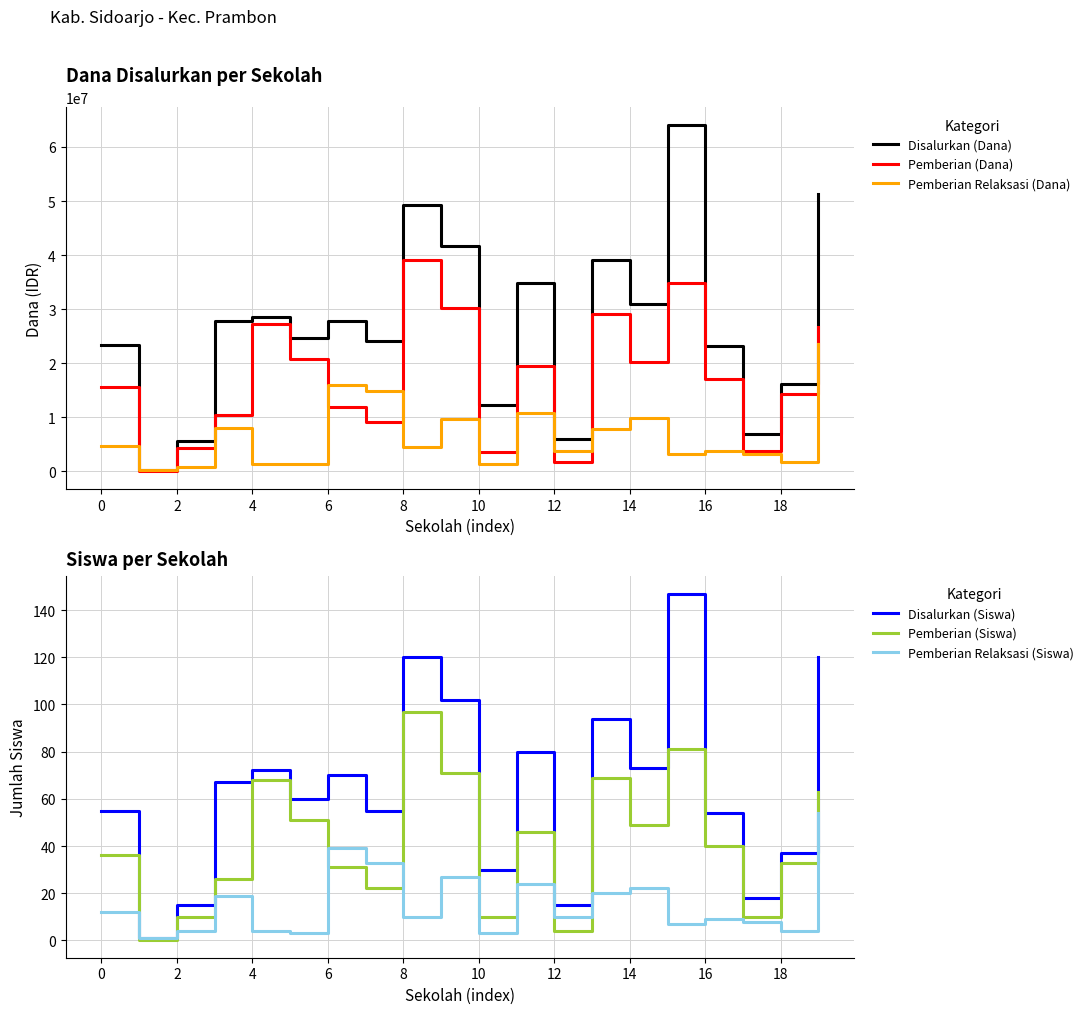

Is it true that Pemberian Relaksasi (Siswa) equals 4 at 16?

False